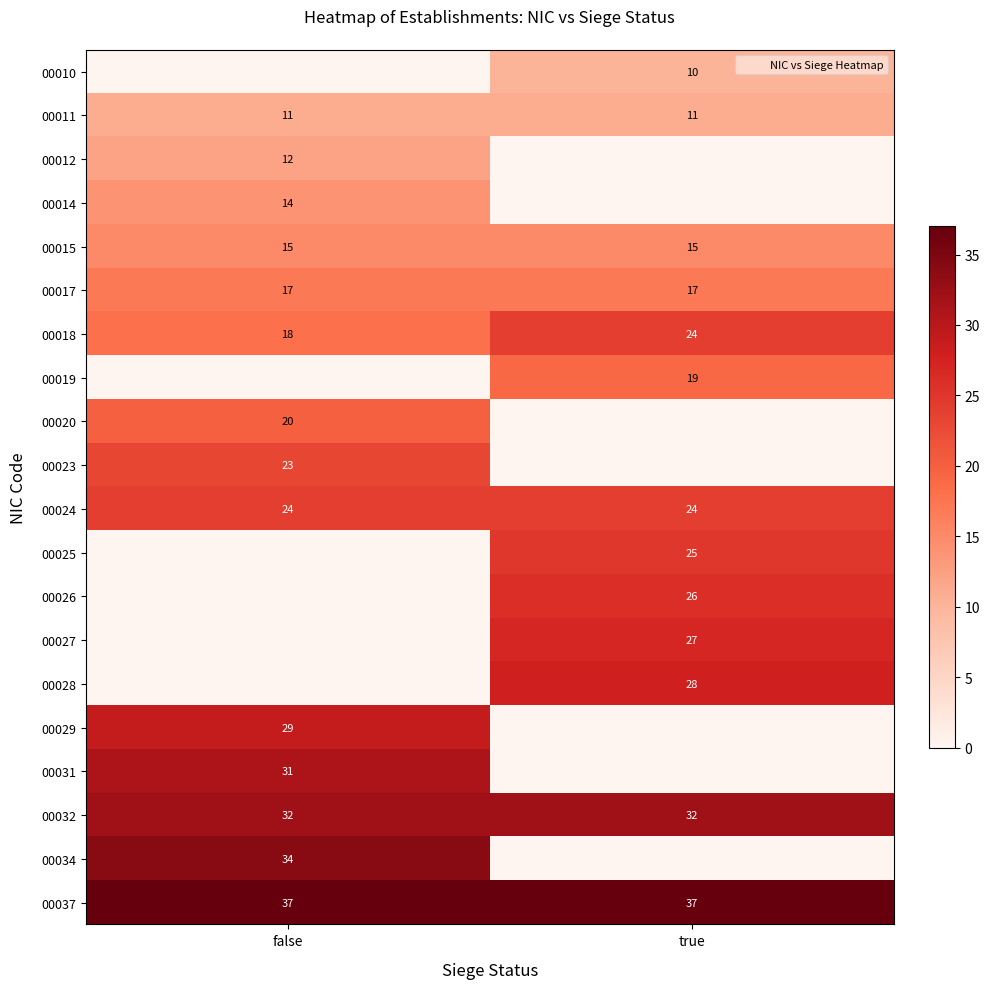

Count the 00025 values in the range 0 to 25.

2